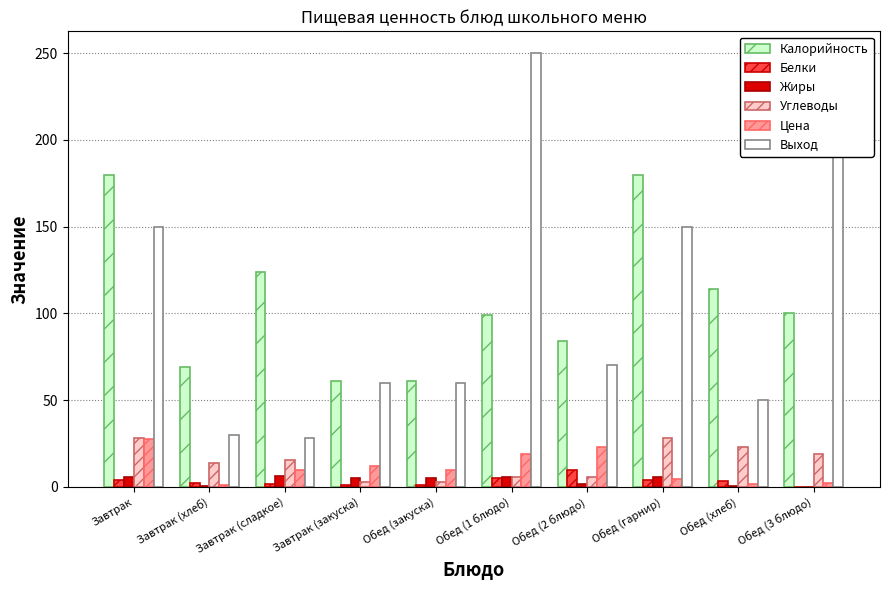

How many categories are shown in the chart?

10